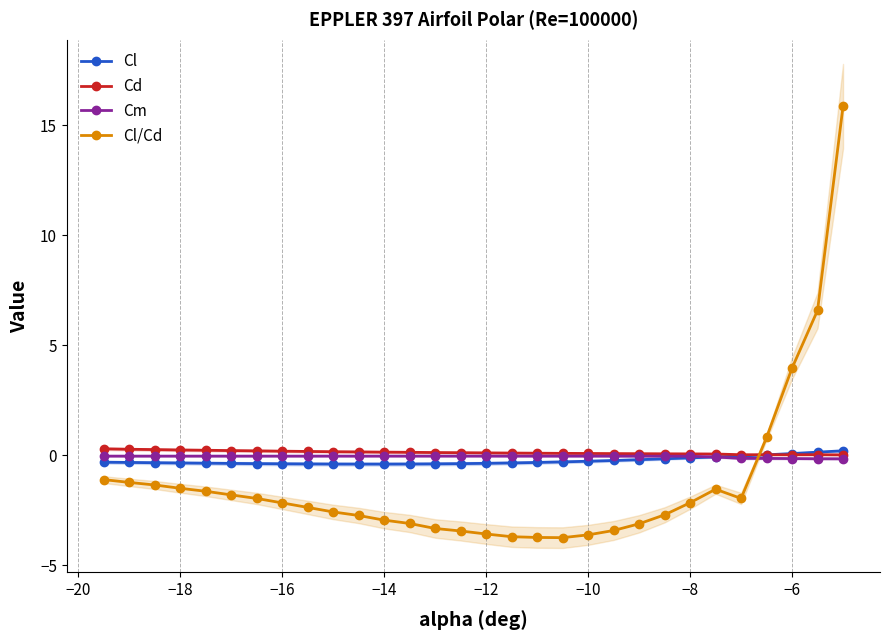

What is the minimum value shown in the chart?

-3.8